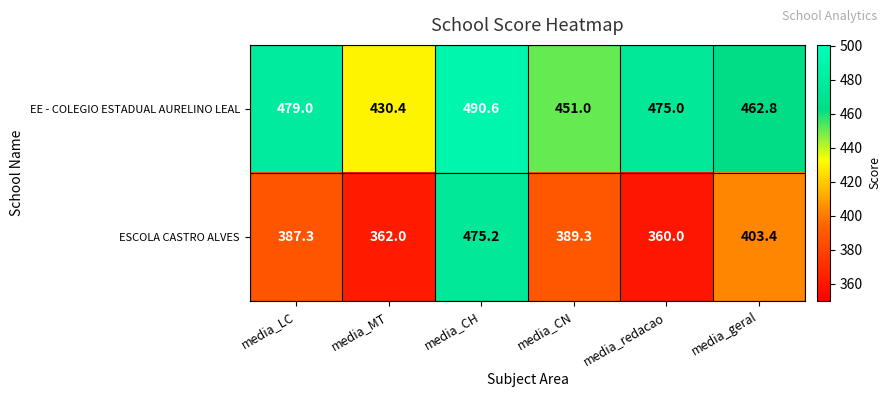

Reading left to right, transcribe all the data shown in this chart.

EE - COLEGIO ESTADUAL AURELINO LEAL: 479.0	430.4	490.6	451.0	475.0	462.8
ESCOLA CASTRO ALVES: 387.3	362.0	475.2	389.3	360.0	403.4